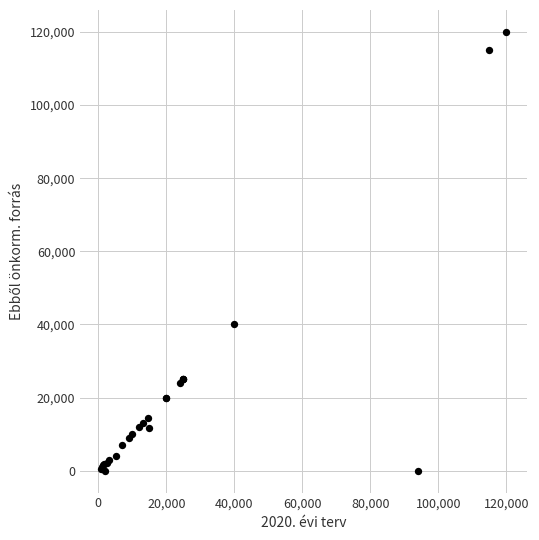

What Y value in the scatter plot is closest to 60000?

40000